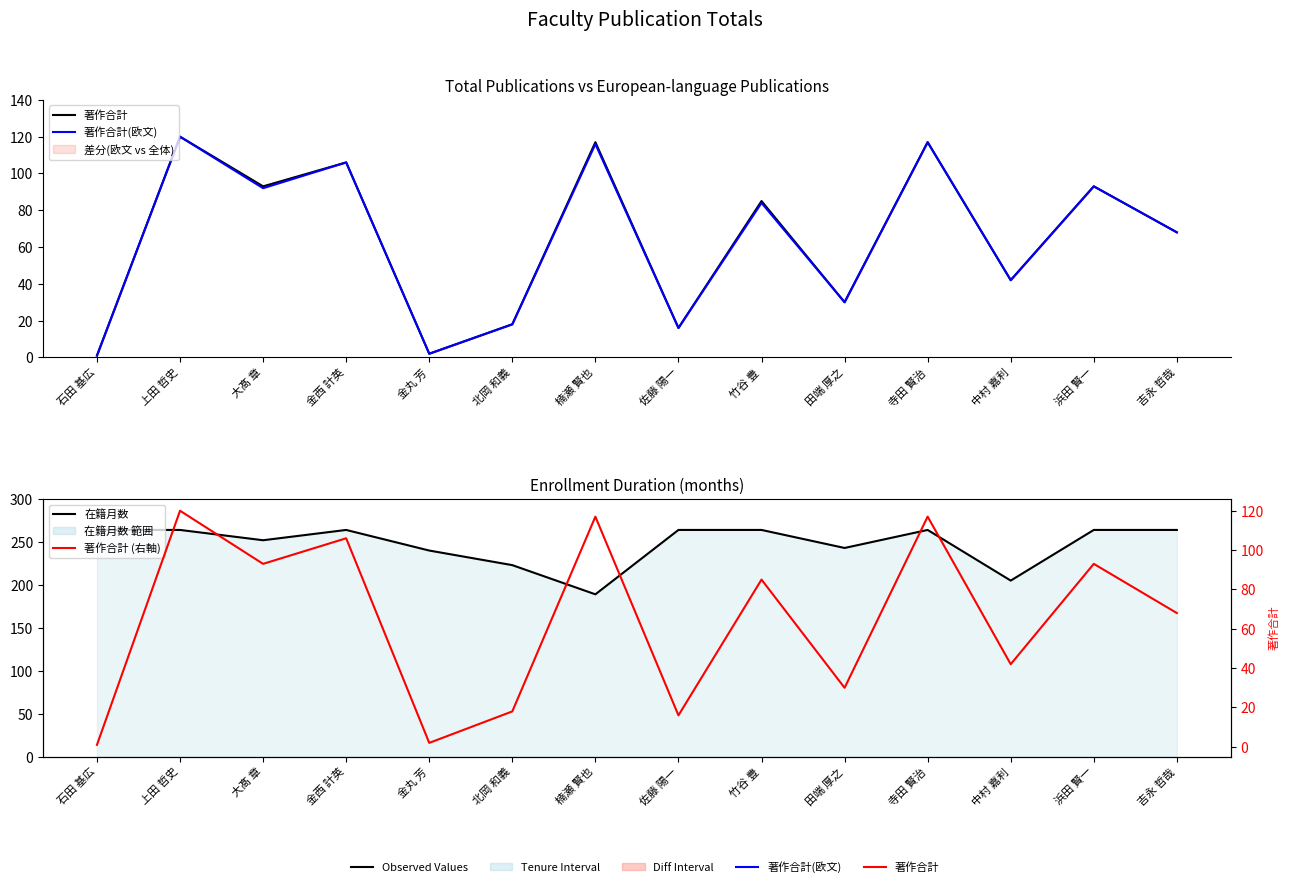

At 北岡 和義, list the series in order from largest to smallest.

在籍月数, 著作合計, 著作合計(欧文), 著作合計 (右軸)